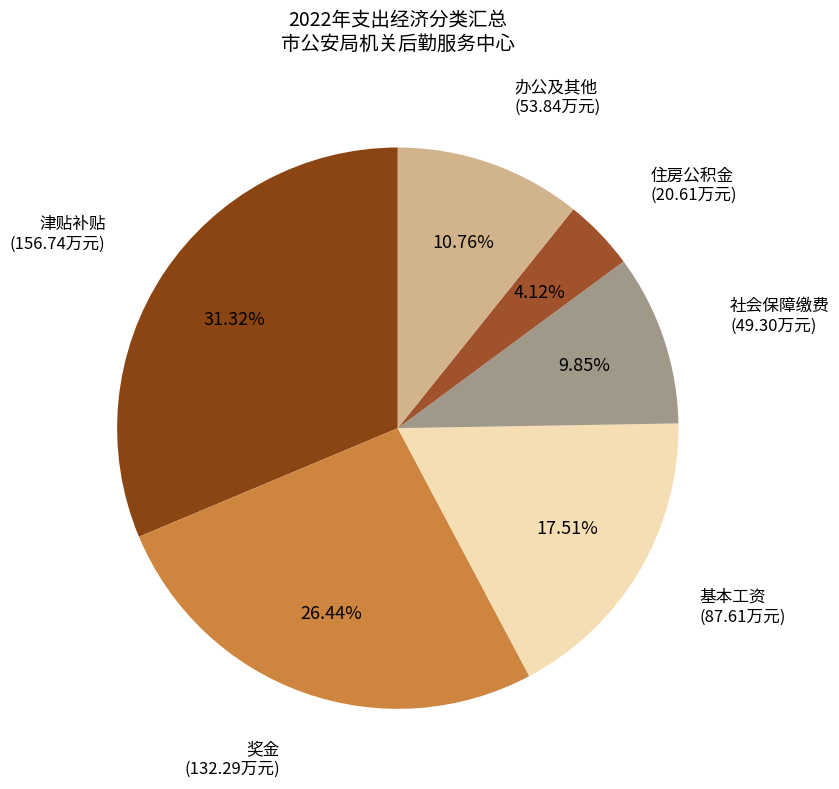

Count the number of slices in the pie.

6